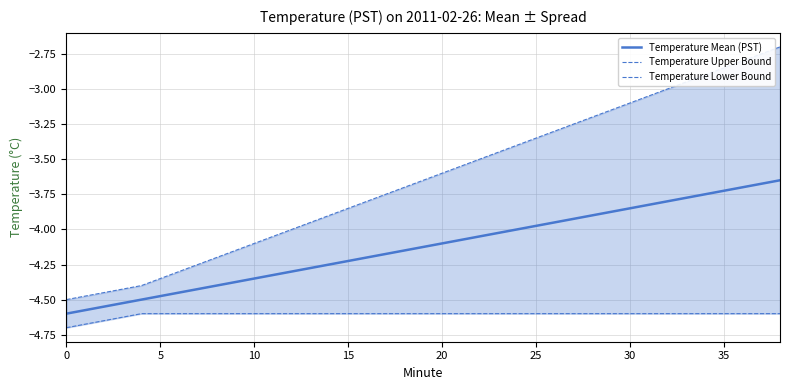

True or false: Temperature Mean (PST) has more than 2 points higher than both neighbors.

False